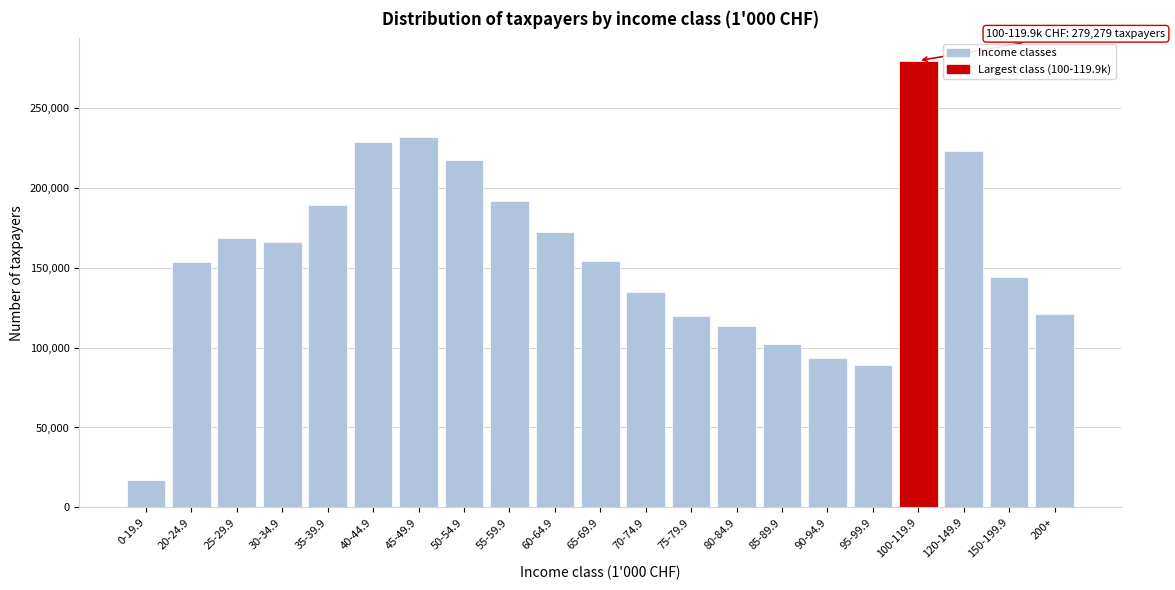

What is the average value?

157569